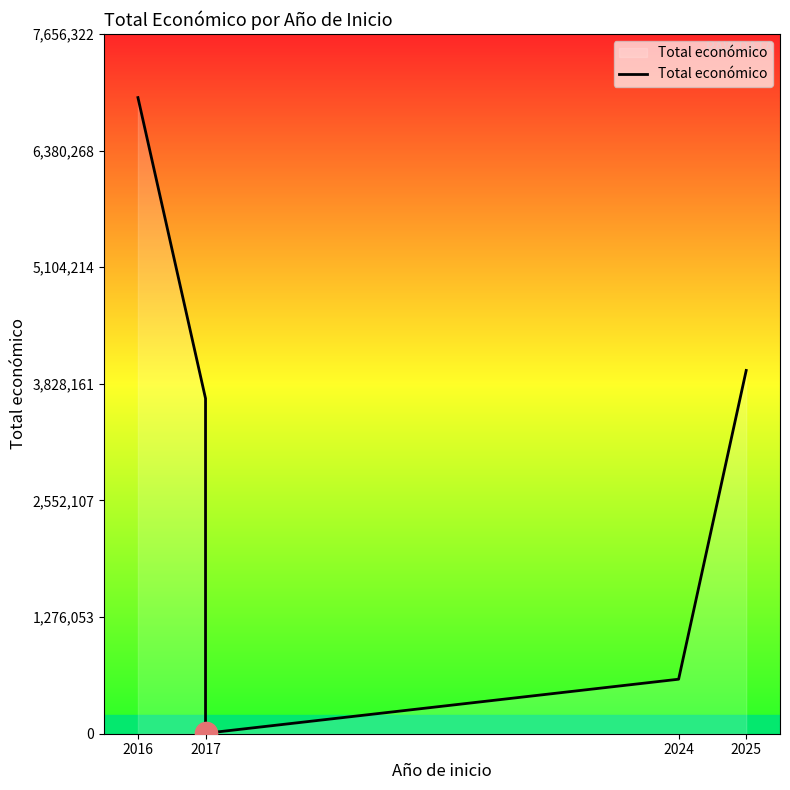

What is the sum of all values?

15209049